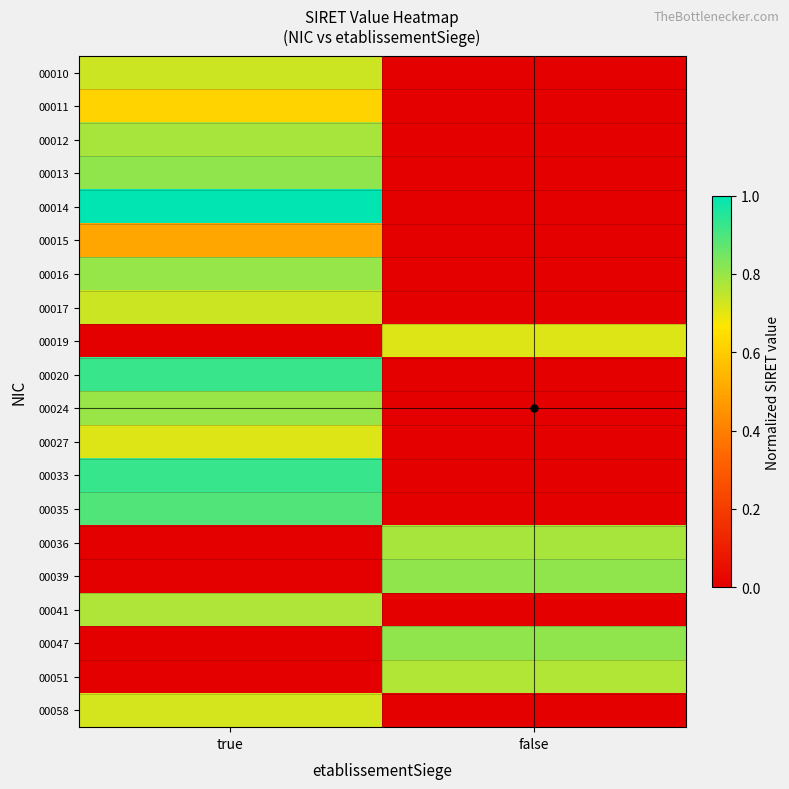

What is the spread (max minus min) of values at false?

0.8